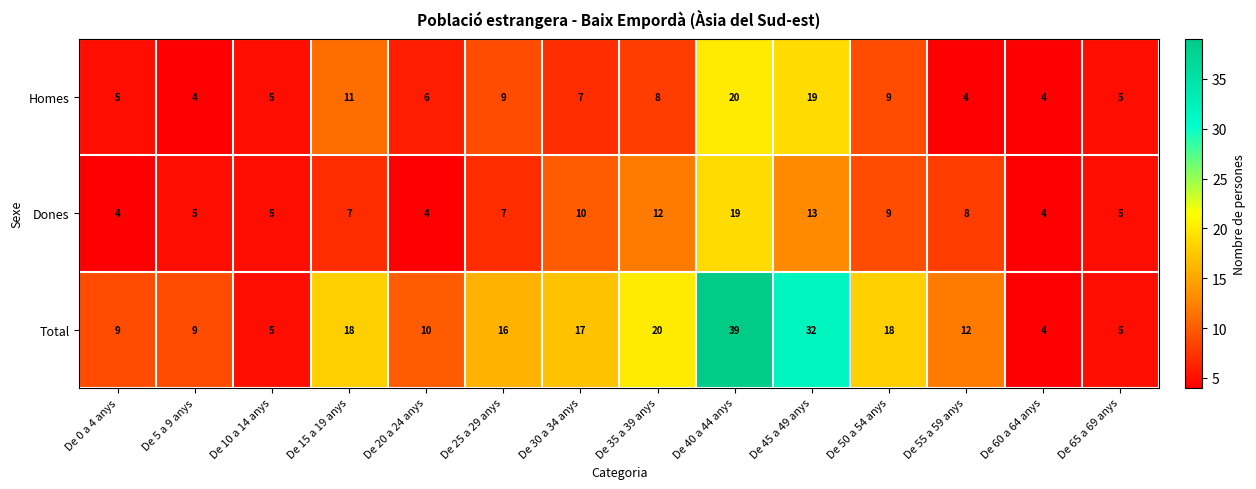

How many data points does each series have?

14